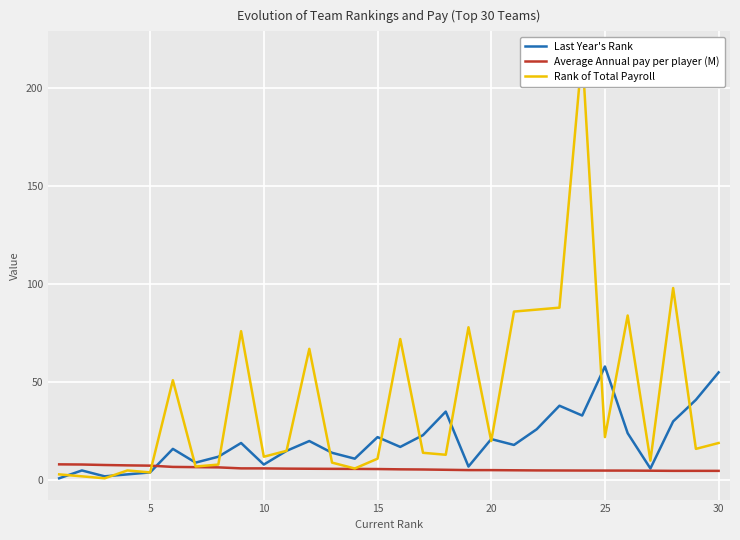

How many values in the Rank of Total Payroll series are below 16?

15